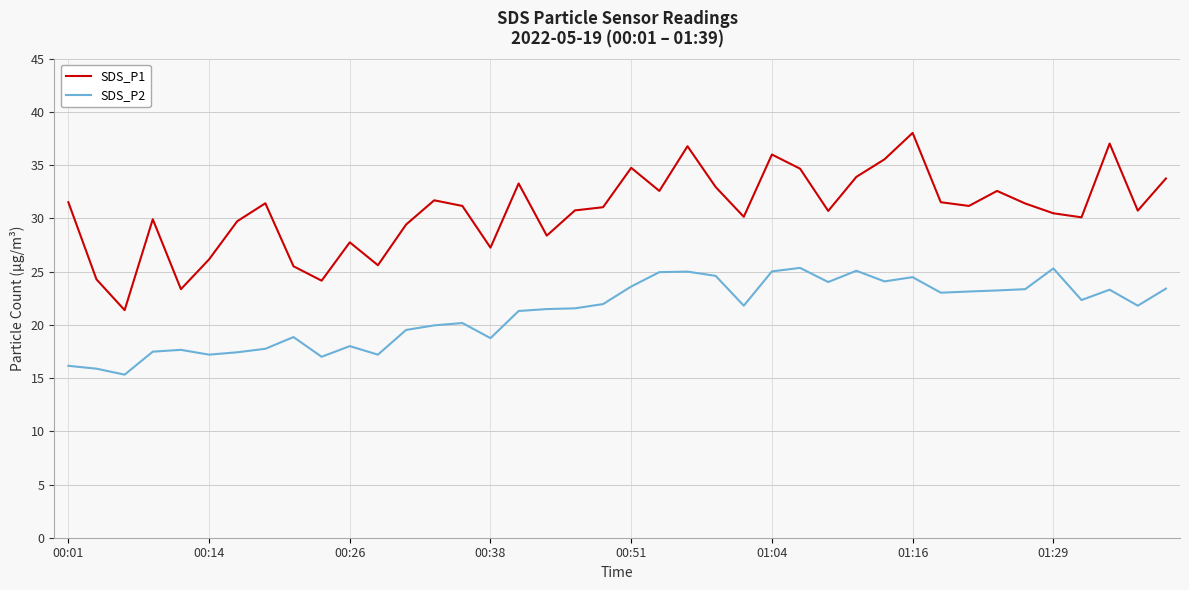

Which series has the widest spread of values?

SDS_P1